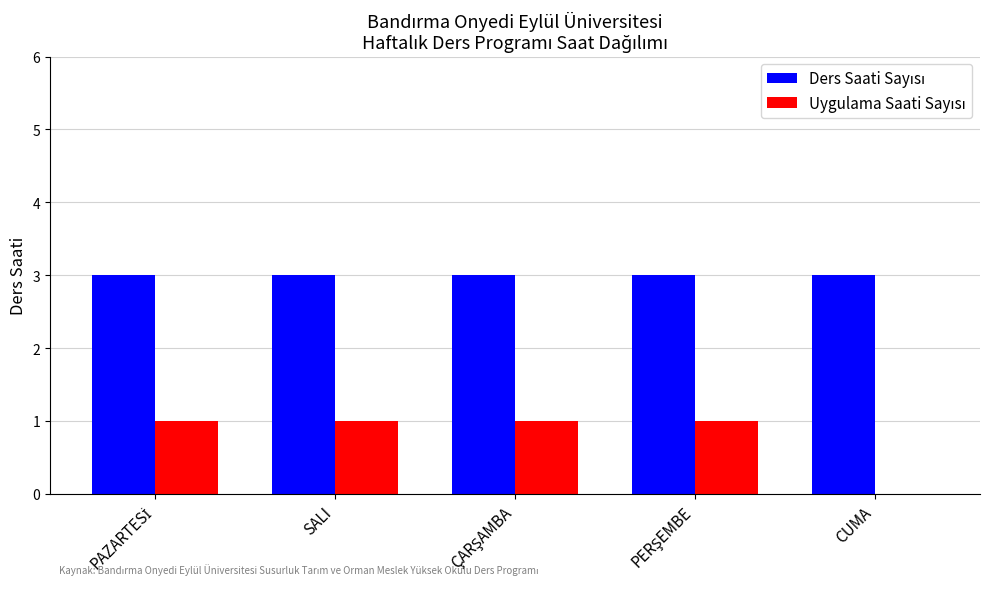

What is the label of the 2nd bar from the left?

SALI